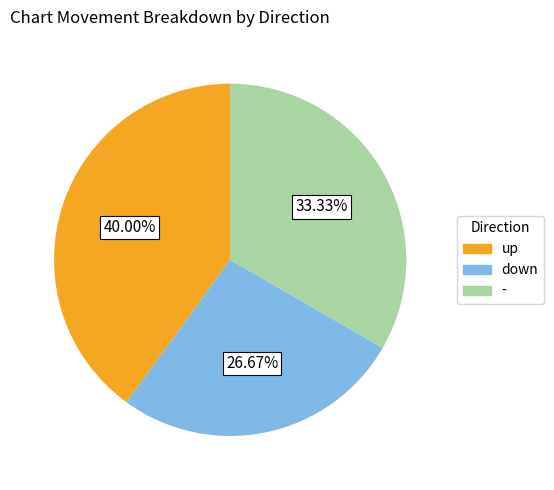

How many segments does this pie chart have?

3